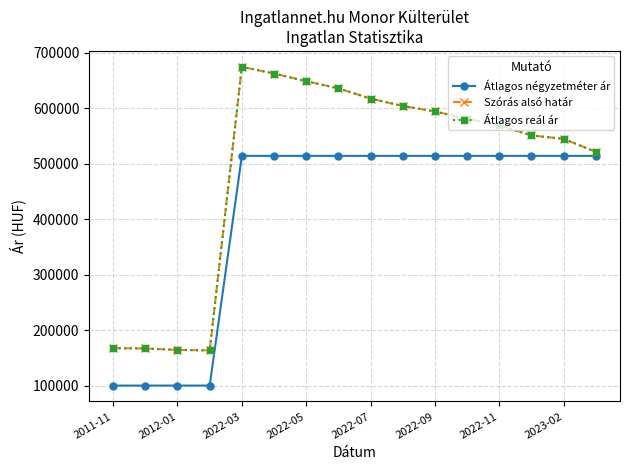

At how many categories does at least one series exceed 205058?

12